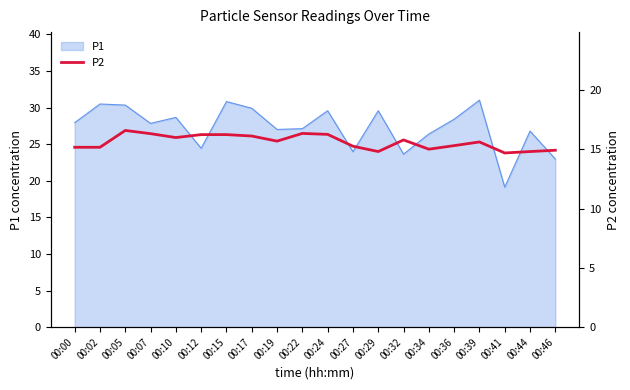

What is the highest value of the P1 series?

31.0